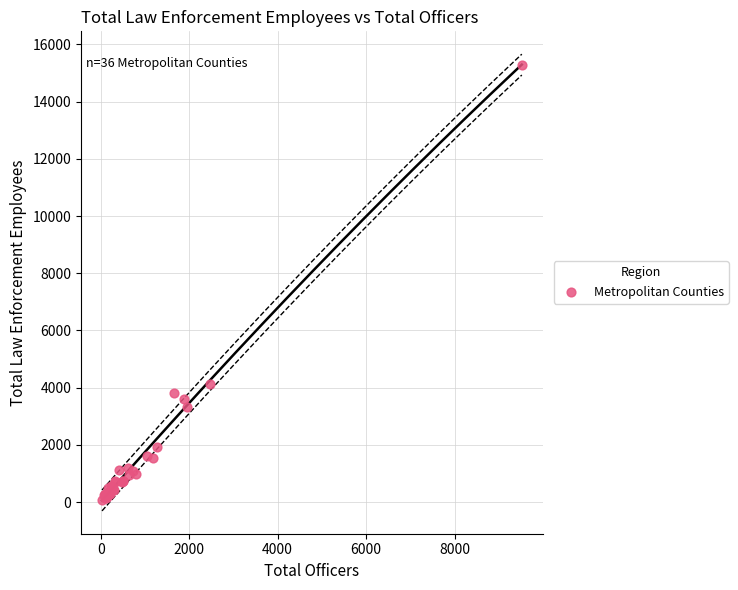

What Y value in the scatter plot is closest to 7673?

4129